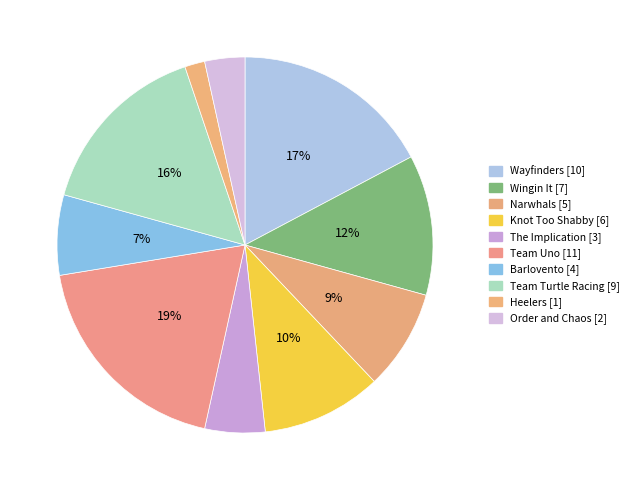

To the nearest percent, what is the difference between the largest and smallest slice percentages?

17%